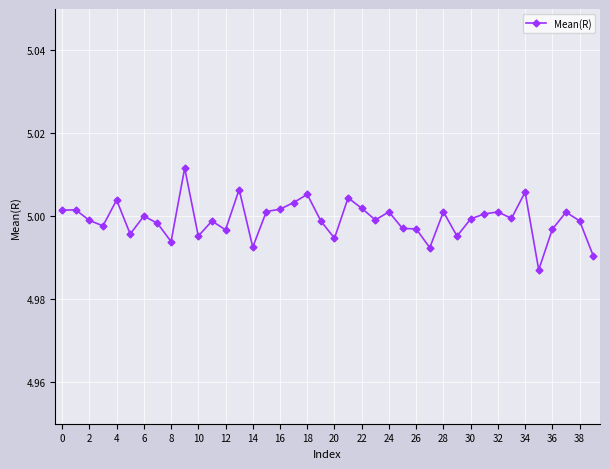

How many data points does each series have?

40